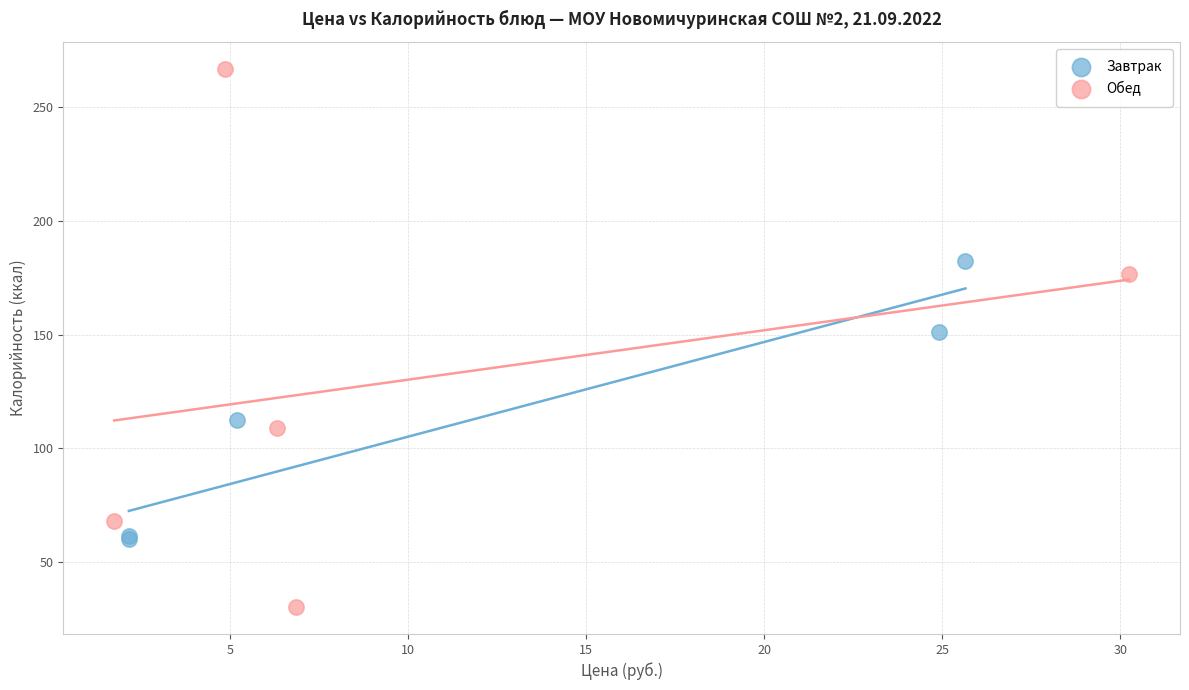

What are all the series names shown in the legend?

Завтрак, Обед